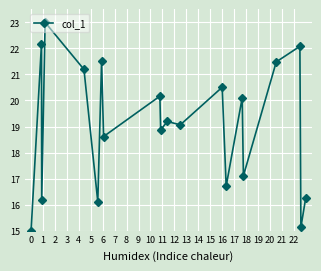

What is the difference between the maximum and minimum values?

8.0